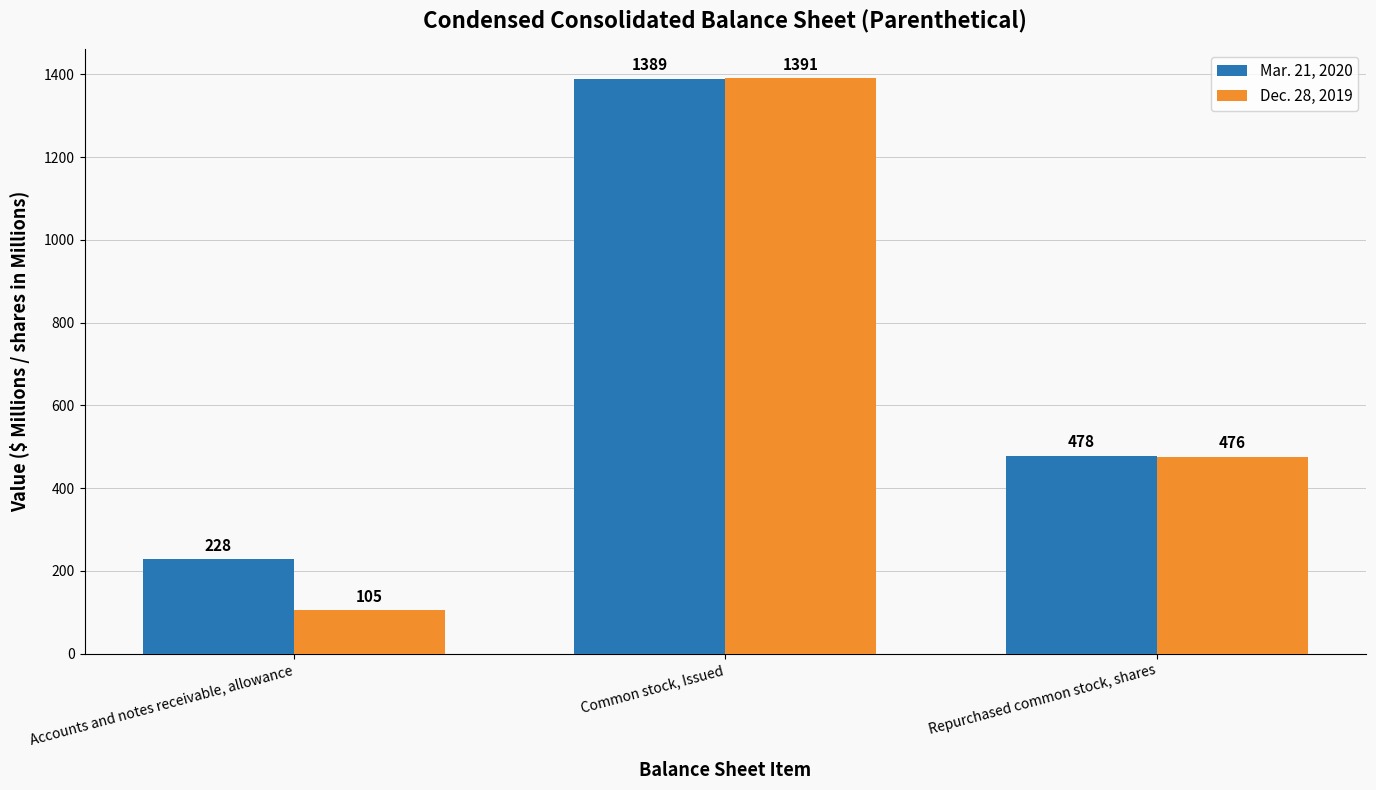

What position from the left is Common stock, Issued?

2